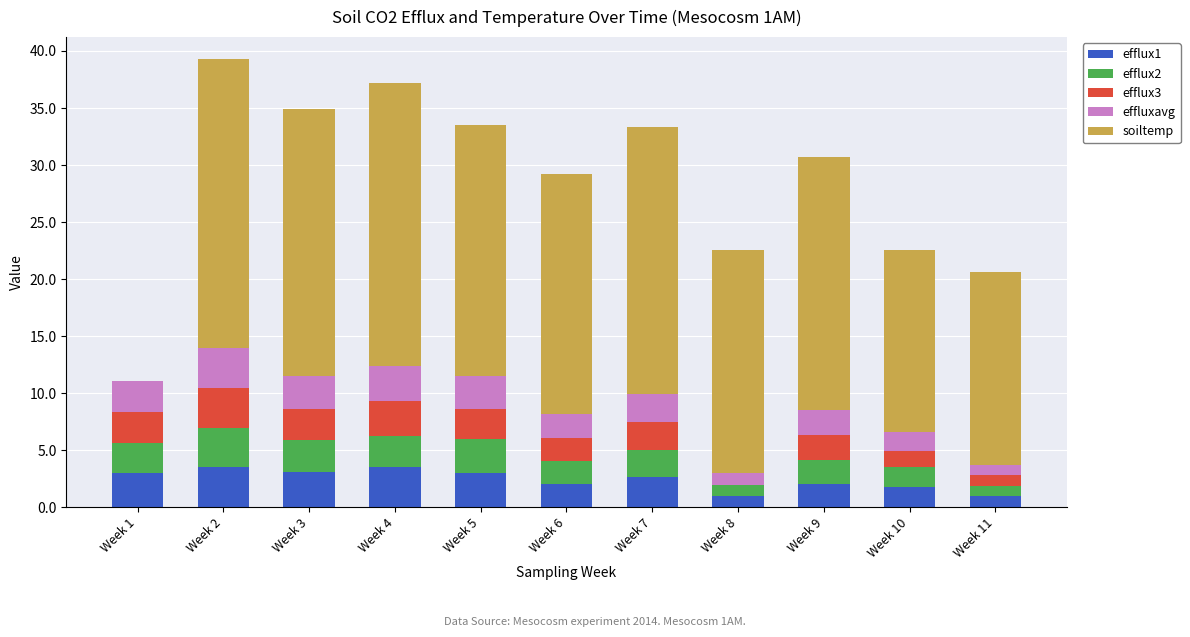

What is the sum of the efflux1 values at Week 6 and Week 11?

3.0